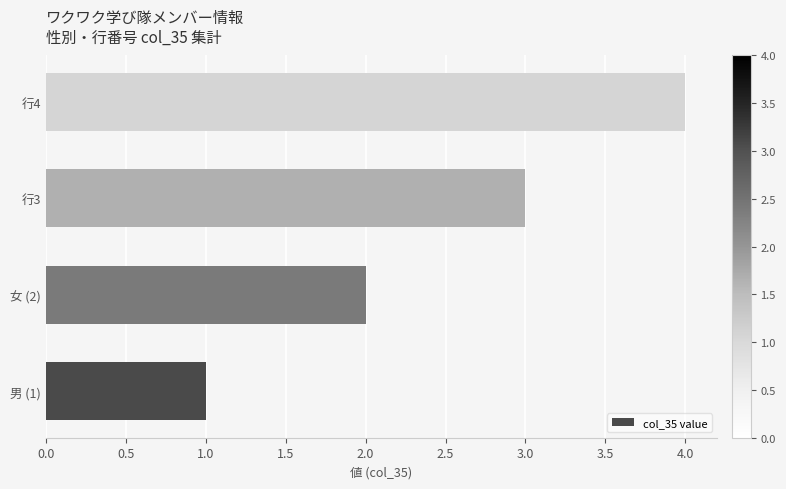

At which label is the value closest to 2?

女 (2)